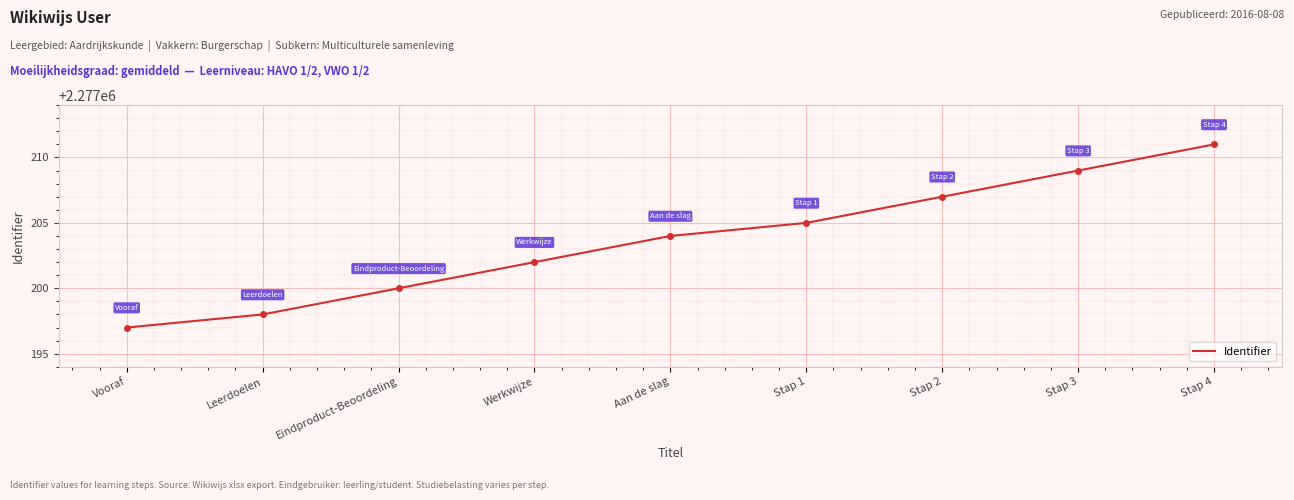

What is the greatest value displayed?

2277211